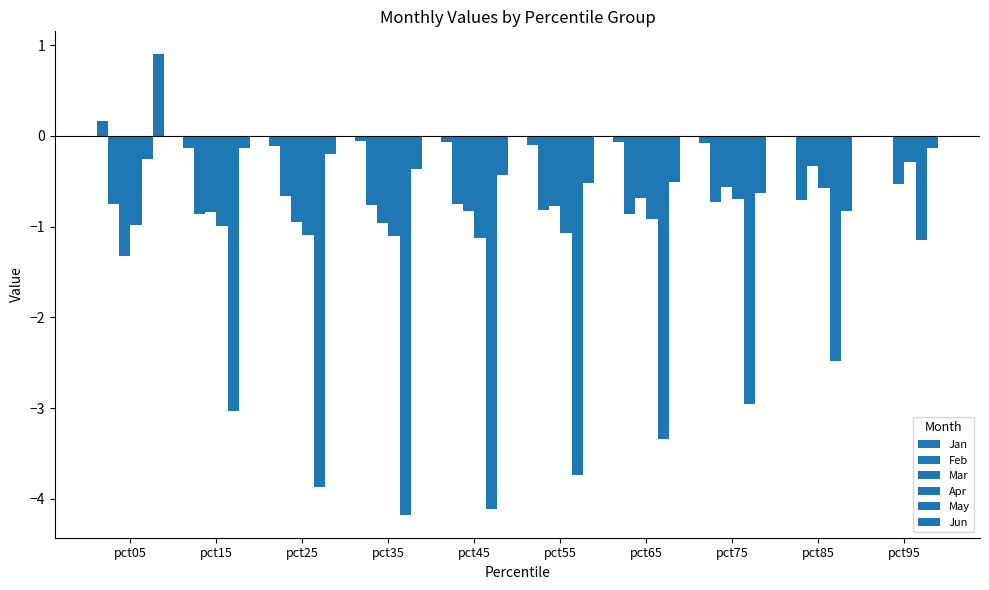

What is the value of the Mar bar at the 2nd from the left?

-0.8